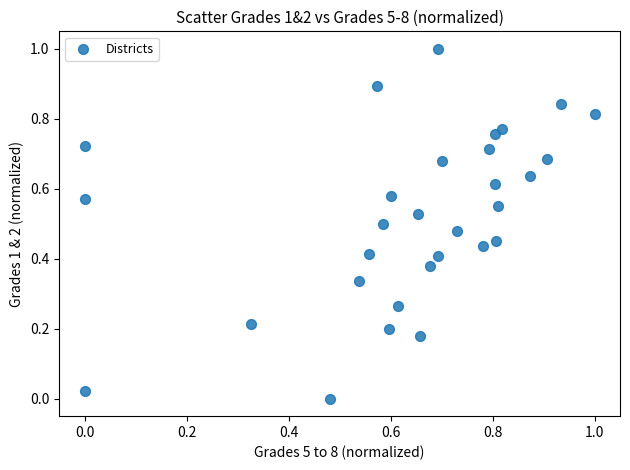

What is the range of X values (max minus min)?

1.0